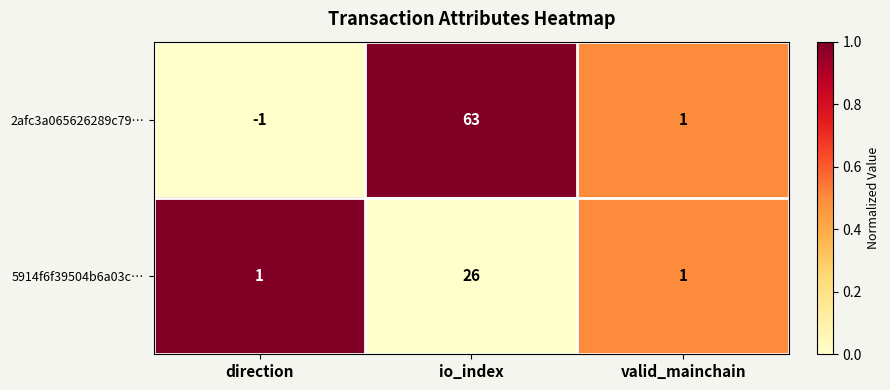

What is the difference between the maximum and minimum values in the 2afc3a065626289c79… series?

64